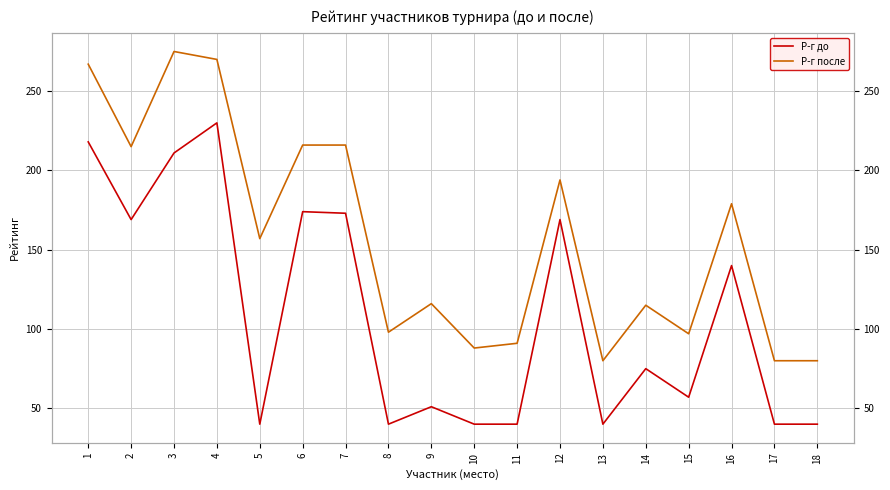

In Р-г до, how many points are lower than both neighbors (excluding endpoints)?

5